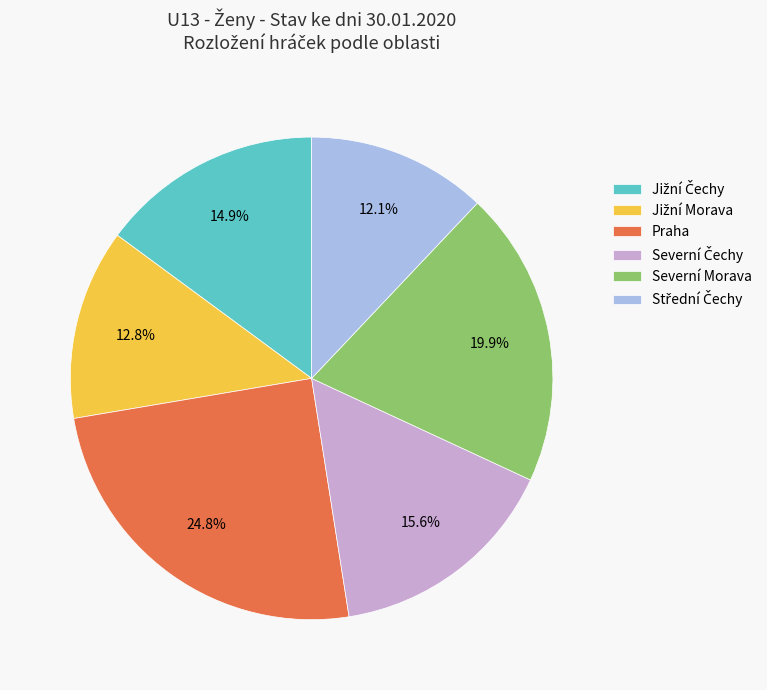

Does any single category account for the majority?

No